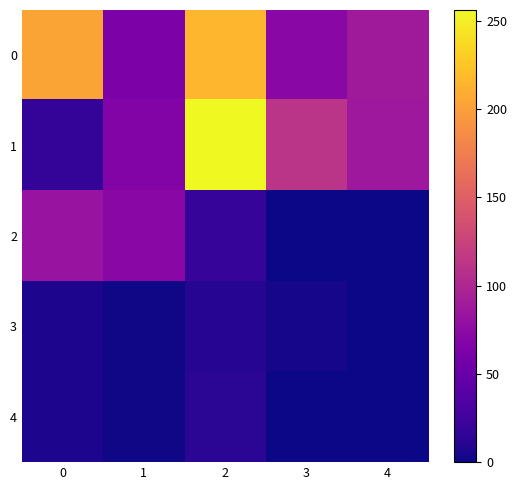

Rank the series by their maximum value, from highest to lowest.

1, 0, 2, 4, 3